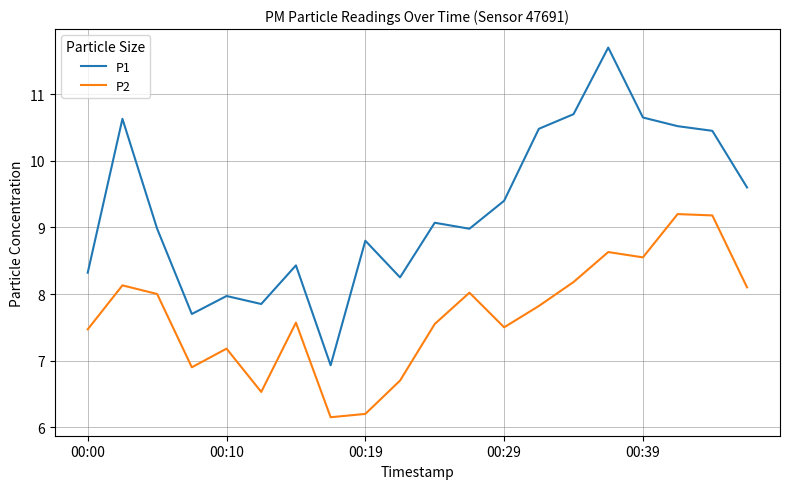

Which series has the largest total across all categories?

P1